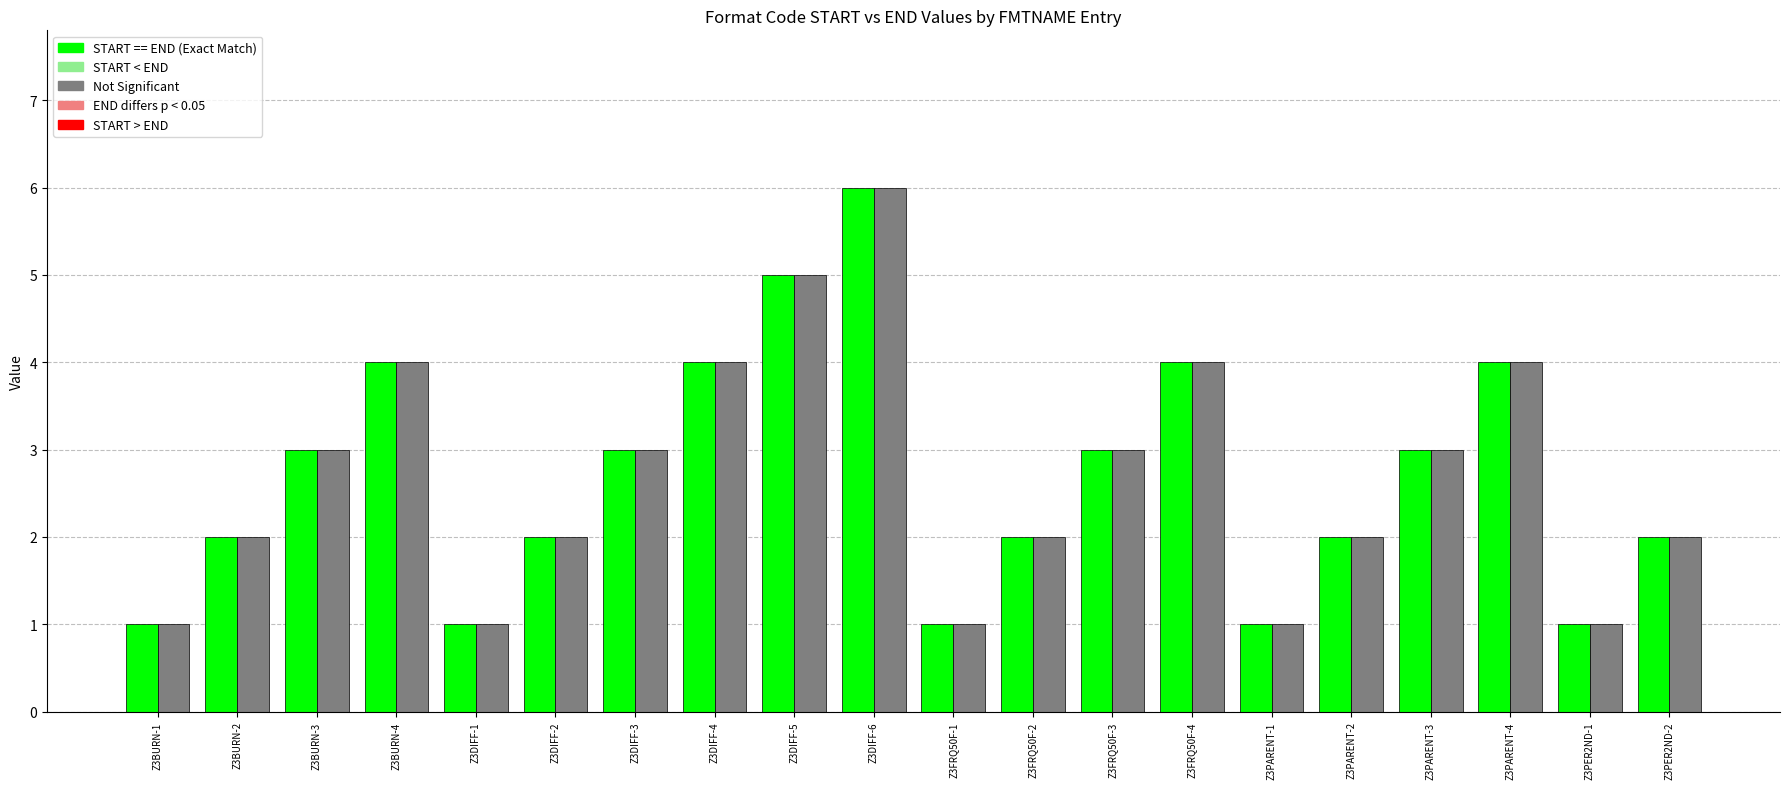

At which category does the chart reach its peak across all series?

Z3DIFF-6